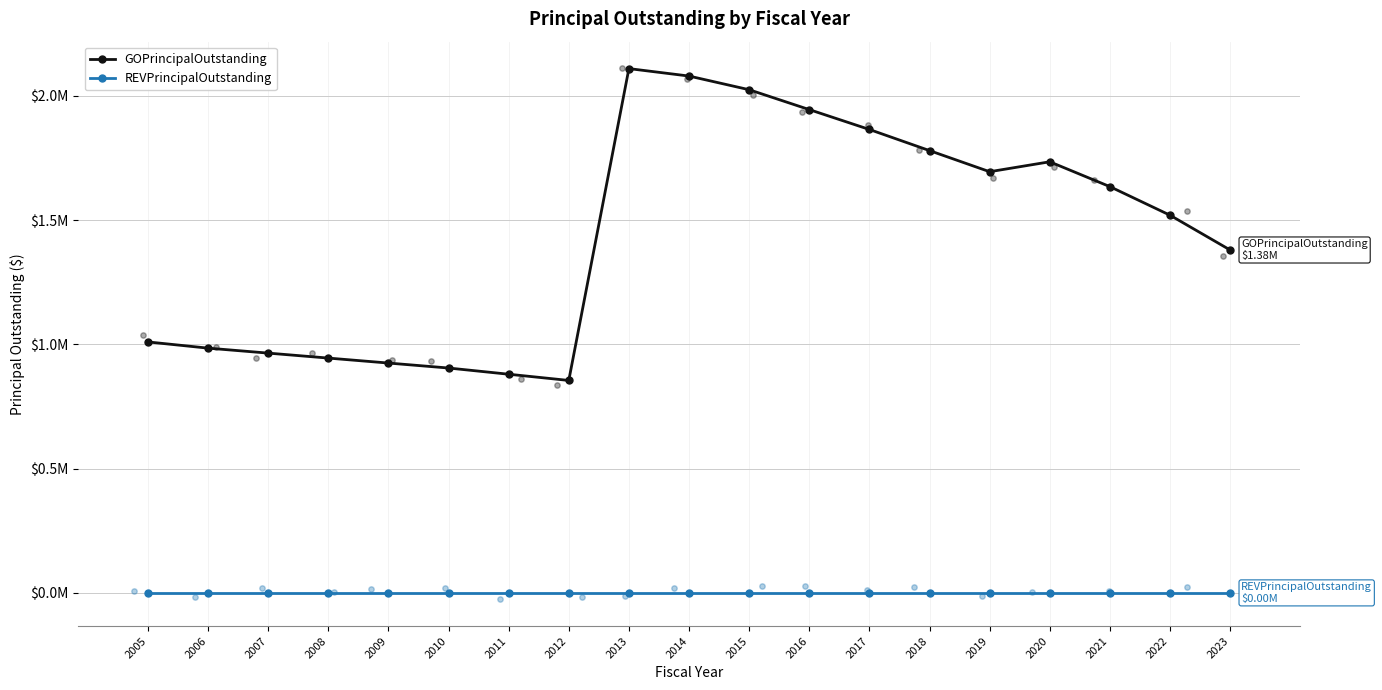

What is the total value across all series at 2019?

1695000